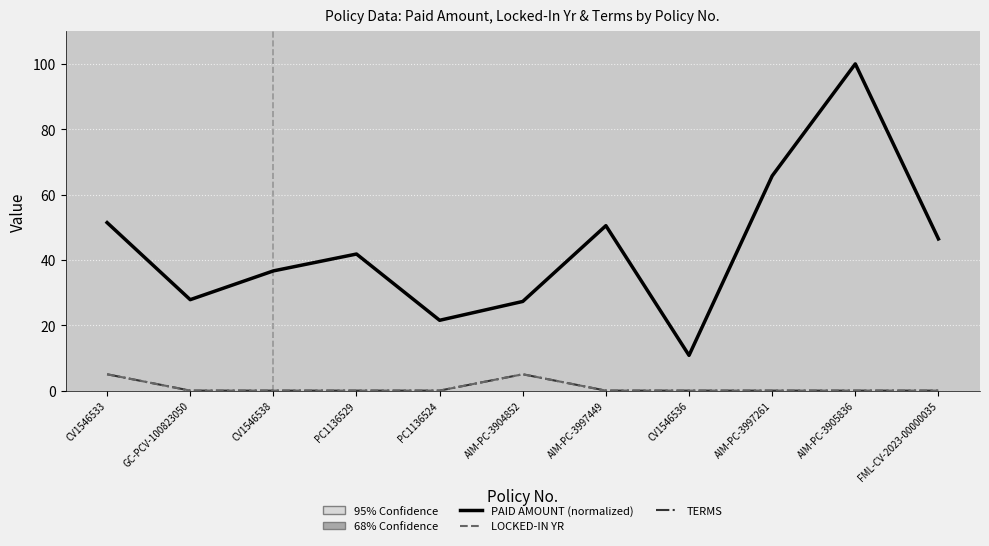

What is the minimum value for PAID AMOUNT (normalized)?

10.8